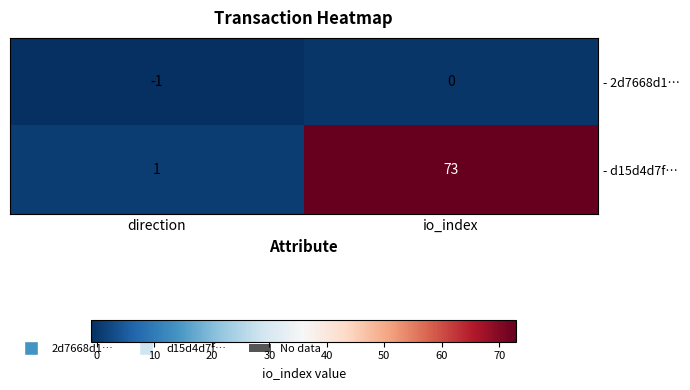

Which series changed the most between direction and io_index?

- d15d4d7f…